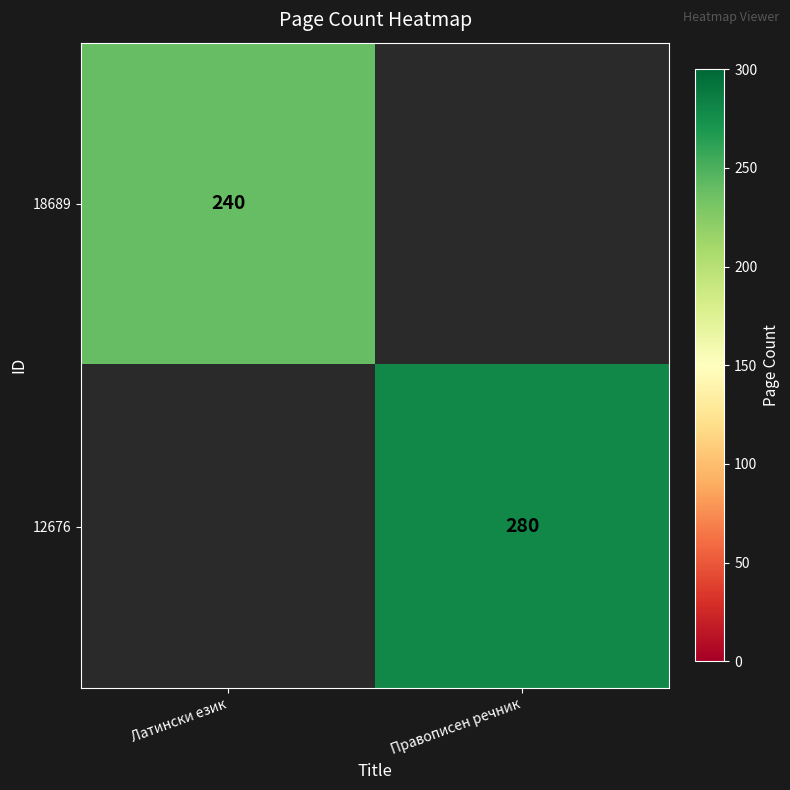

How many series are shown in this chart?

2